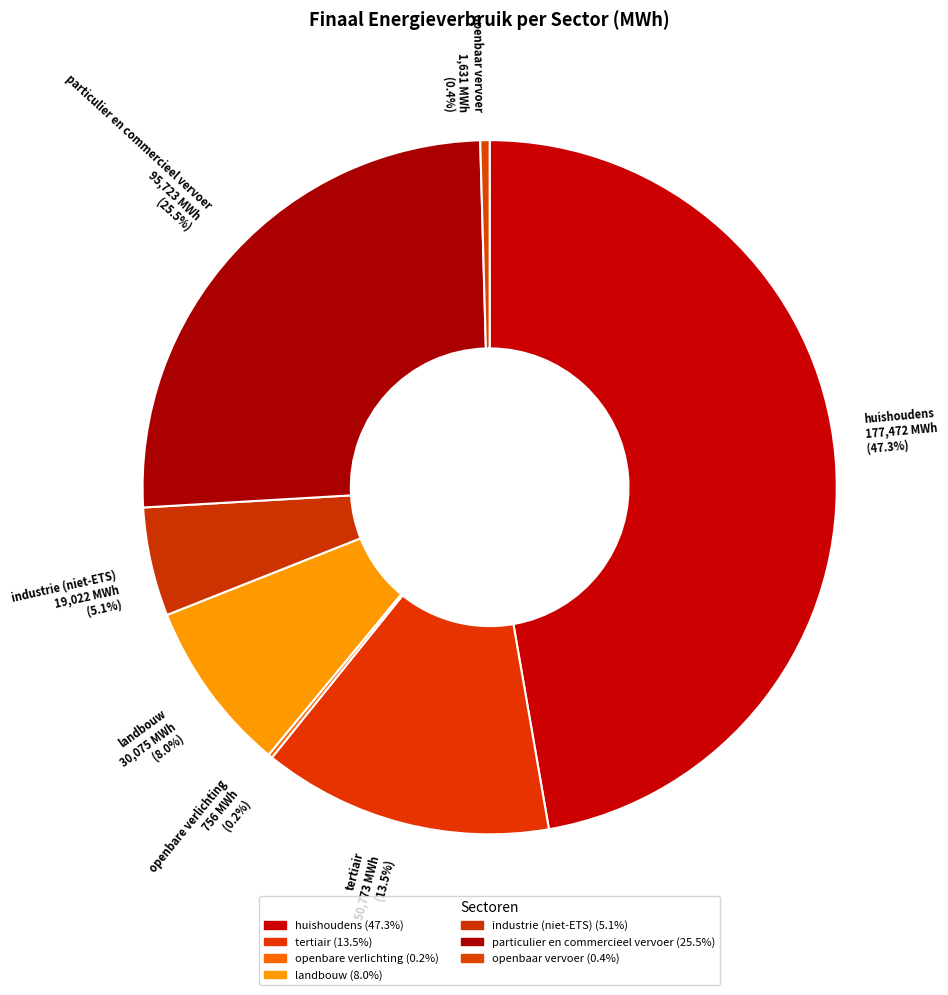

To the nearest percent, what is the average slice percentage?

14%